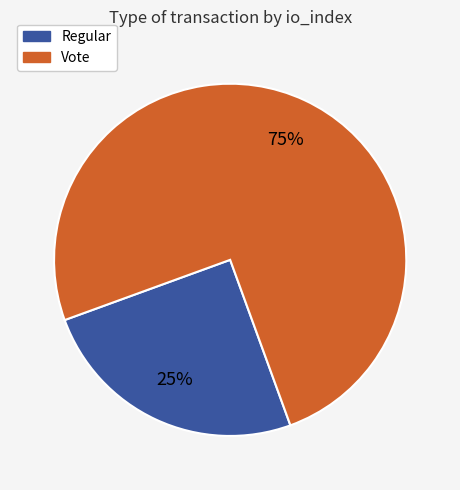

Is there any slice that represents more than half of the pie?

Yes